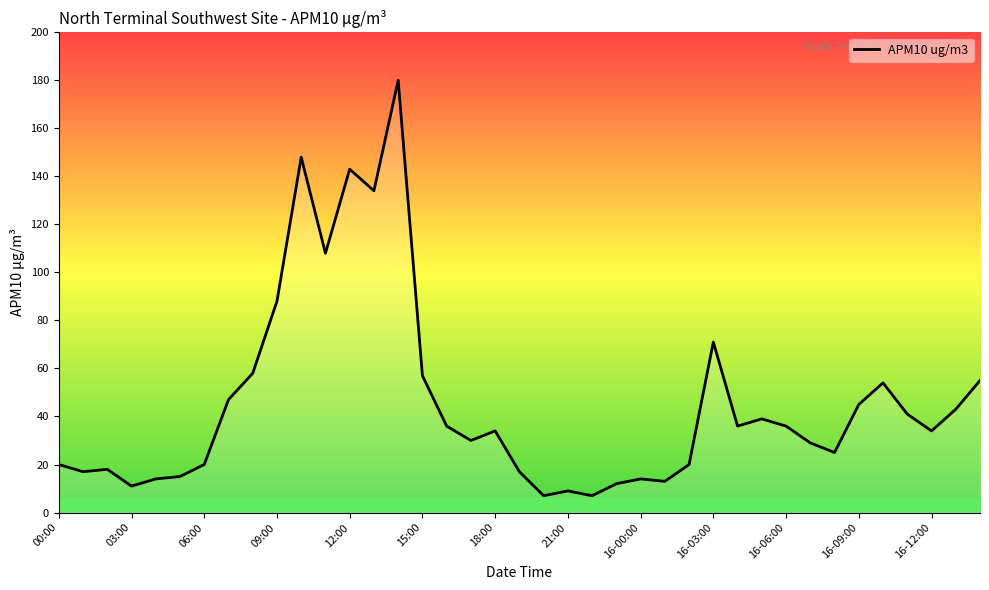

Count the number of data series in this chart.

1